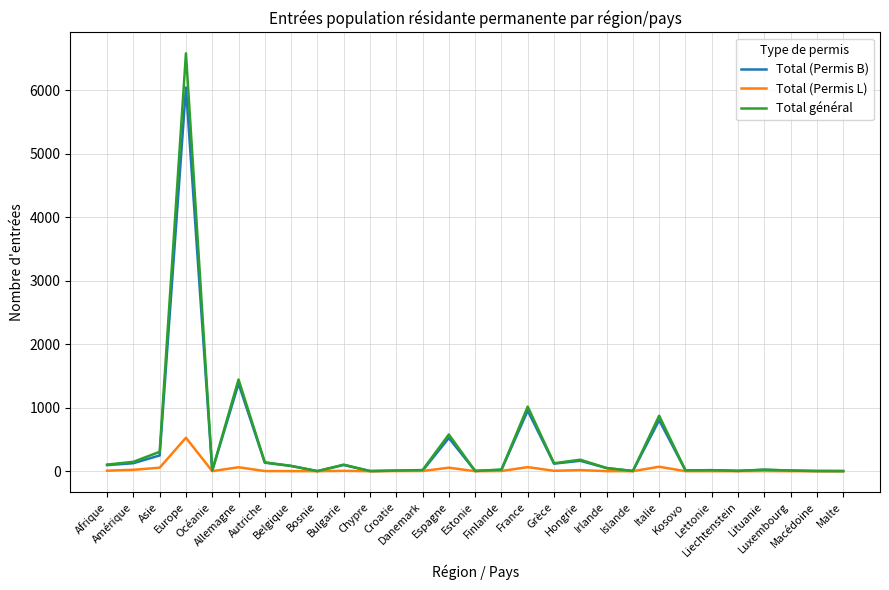

Rank the series by their maximum value, from highest to lowest.

Total général, Total (Permis B), Total (Permis L)